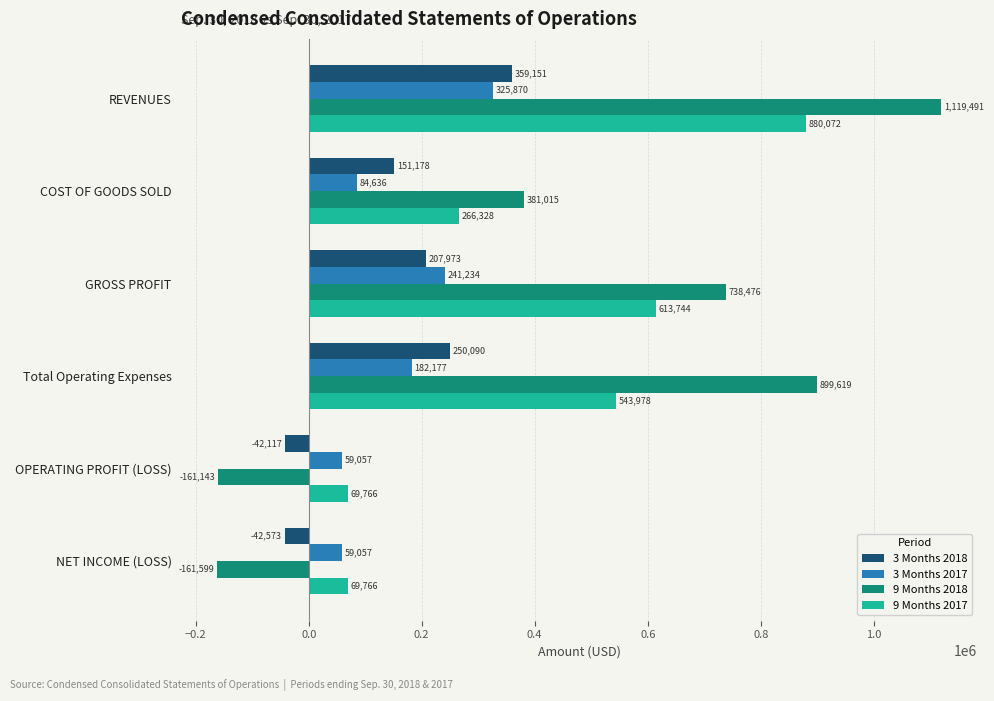

At which label is 9 Months 2017 closest to 474919?

Total Operating Expenses